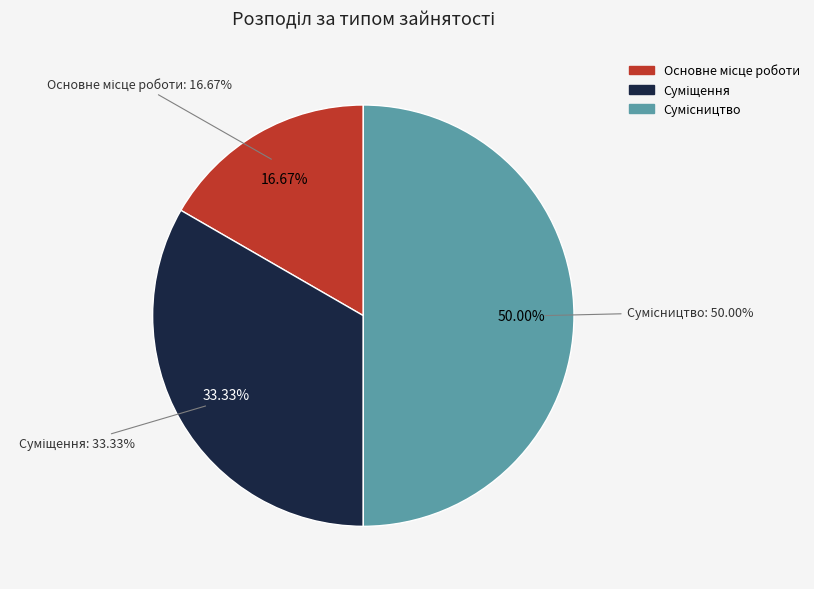

Does any single category account for the majority?

No